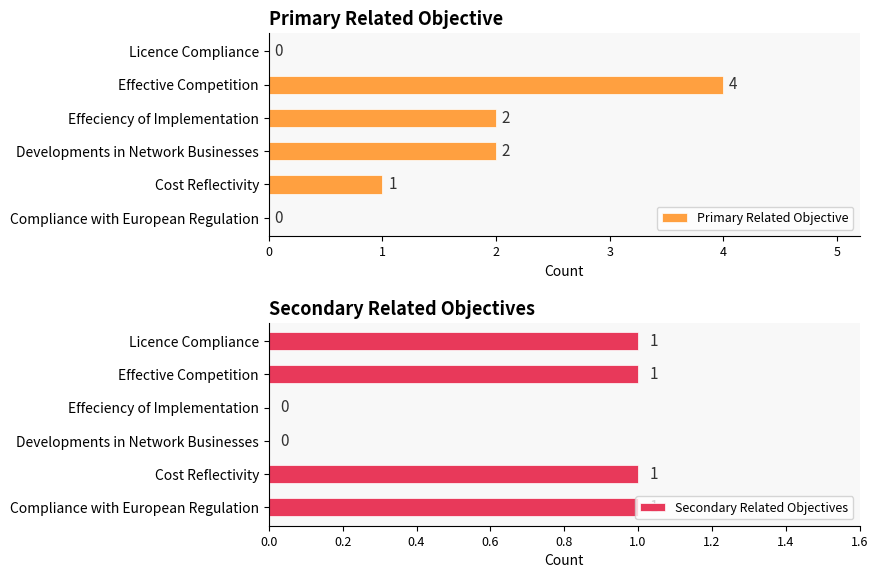

What is the value of the Secondary Related Objectives bar at the 6th from the left?

1